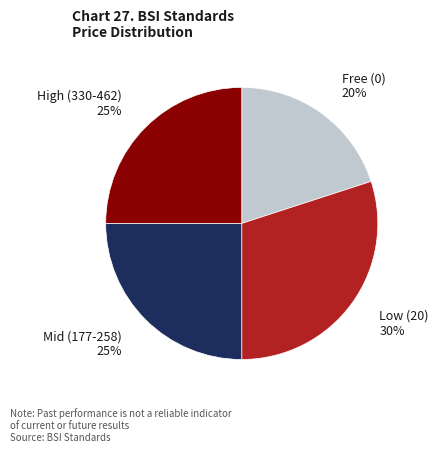

Which slice is the smallest?

Free (0)